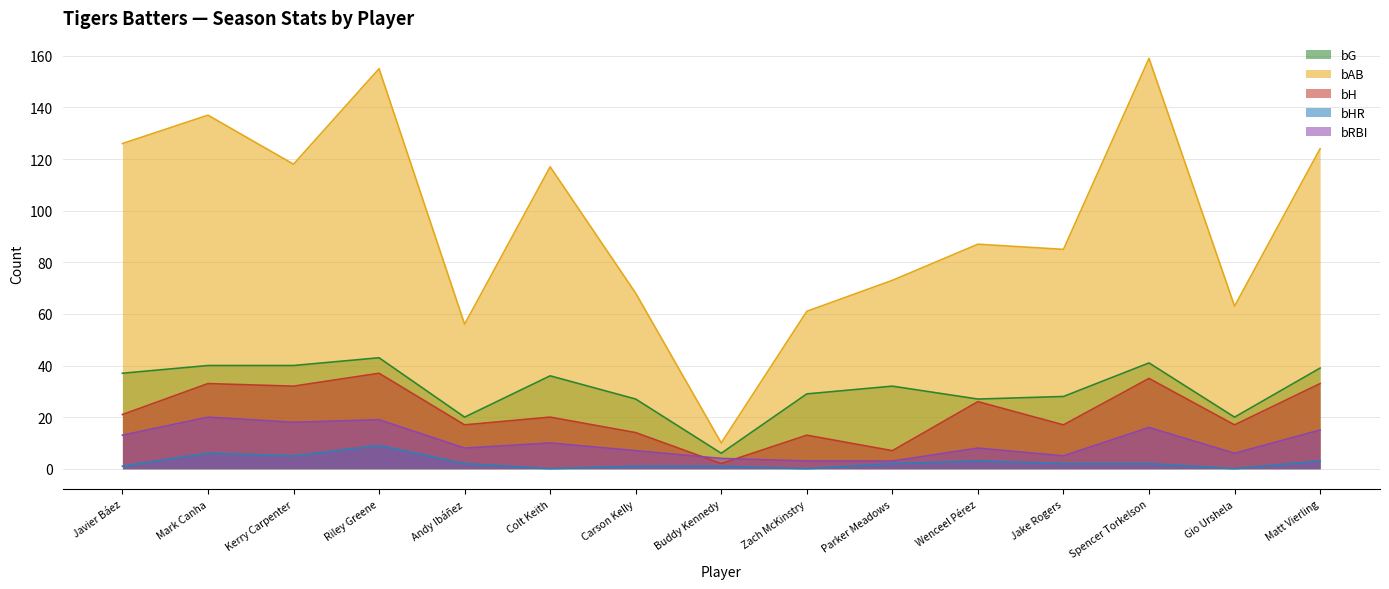

Which series changed the most between Jake Rogers and Gio Urshela?

bAB